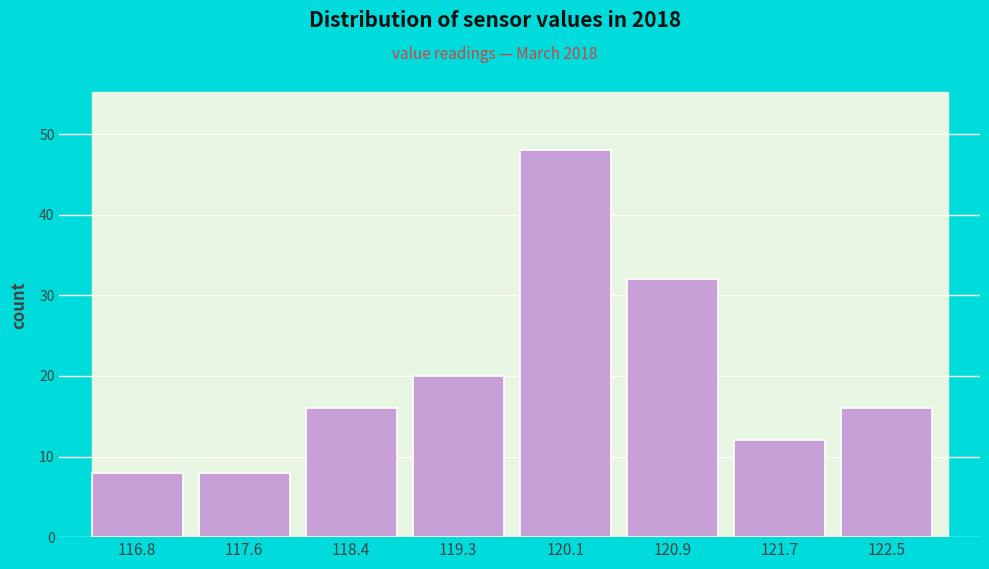

Reading right to left, transcribe all the data shown in this chart.

16	12	32	48	20	16	8	8